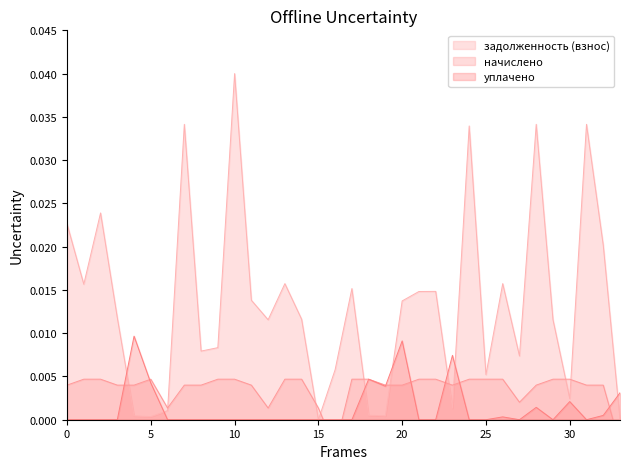

How many values in уплачено are above zero?

11